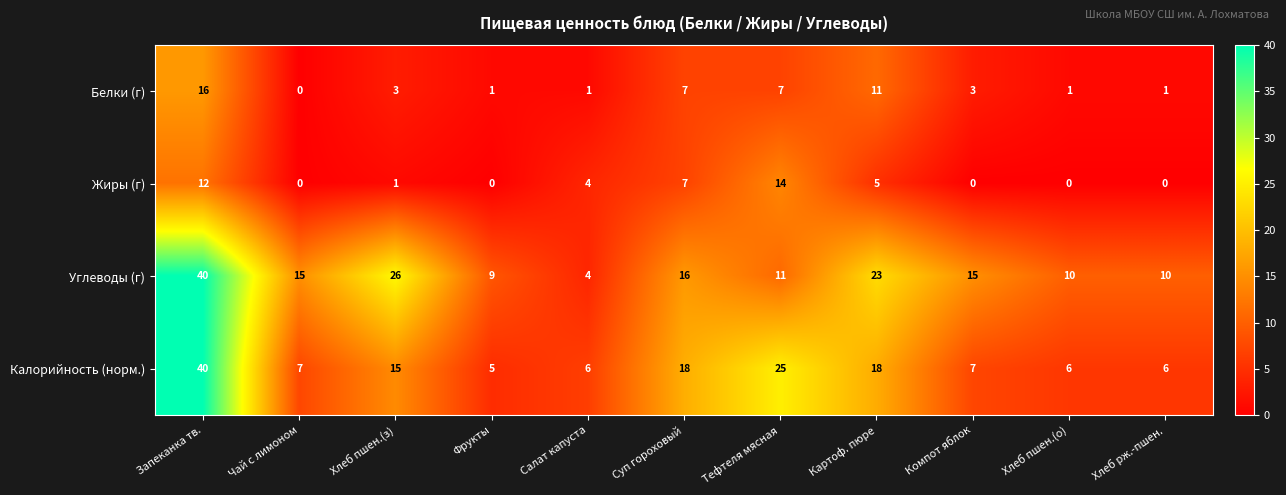

Count the number of data series in this chart.

4